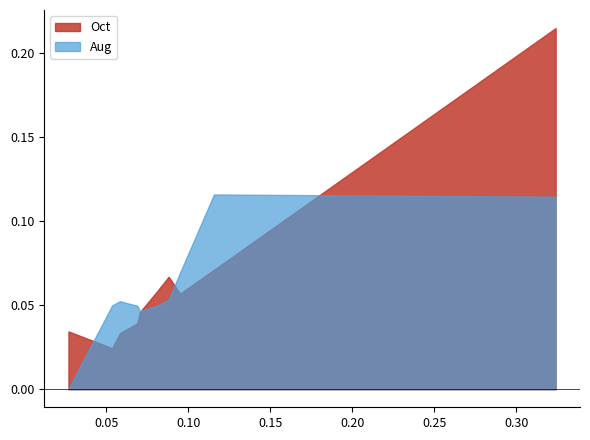

At which label is Aug closest to 0?

pct05